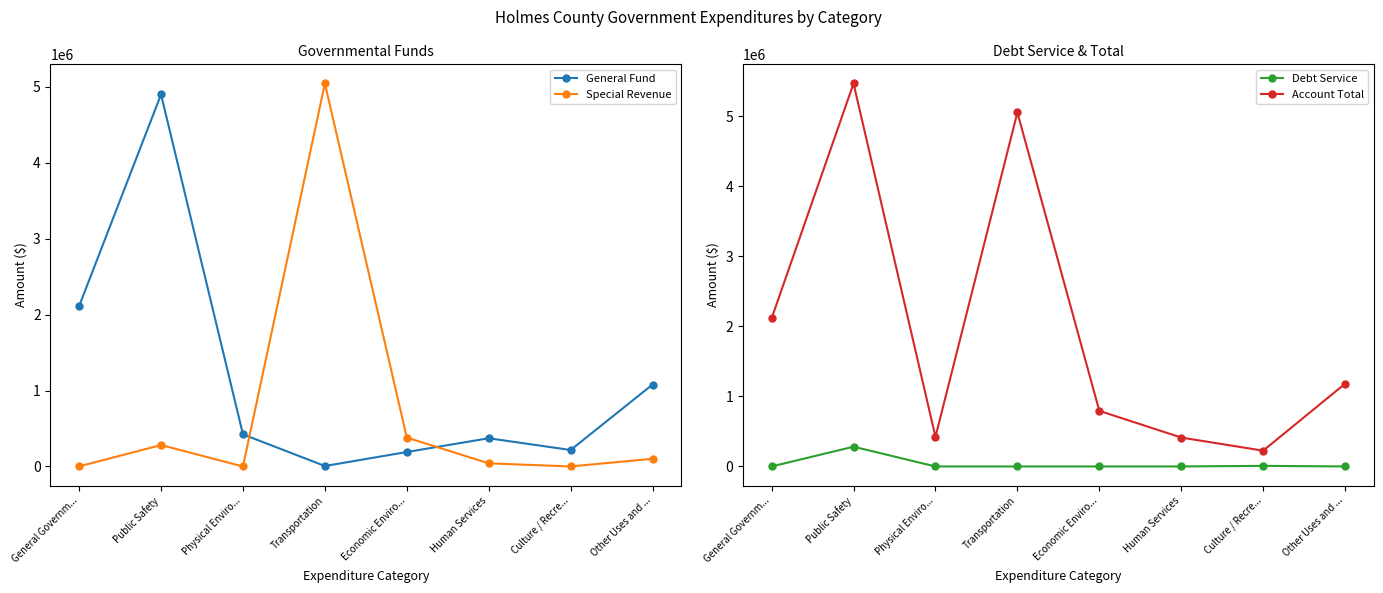

Which label corresponds to the smallest value in the chart?

Physical Enviro...